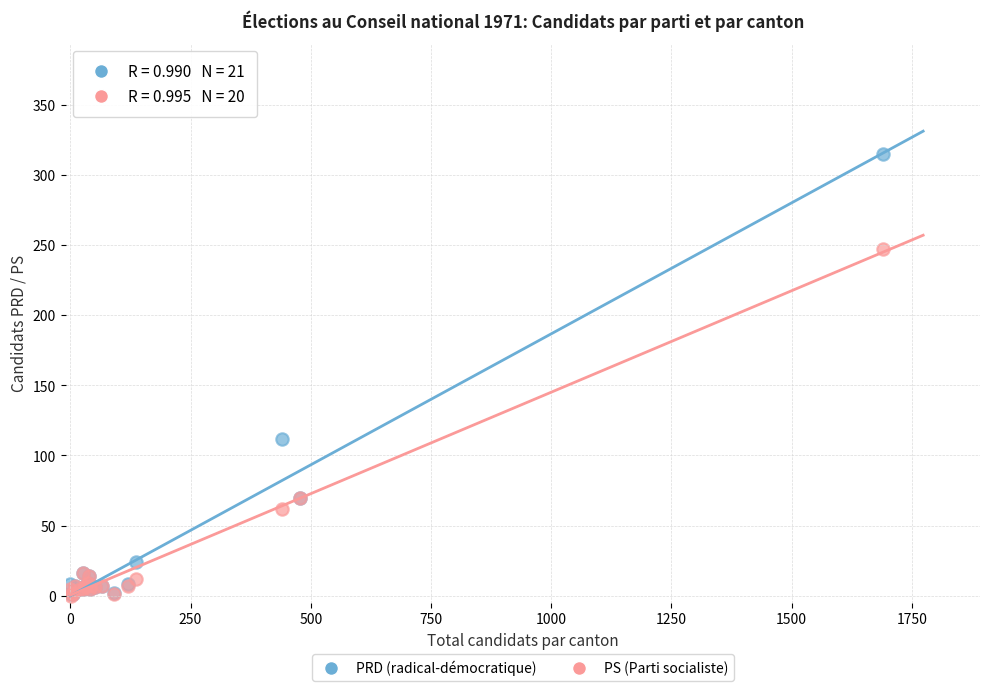

Across all series, what Y value is closest to 157?

112